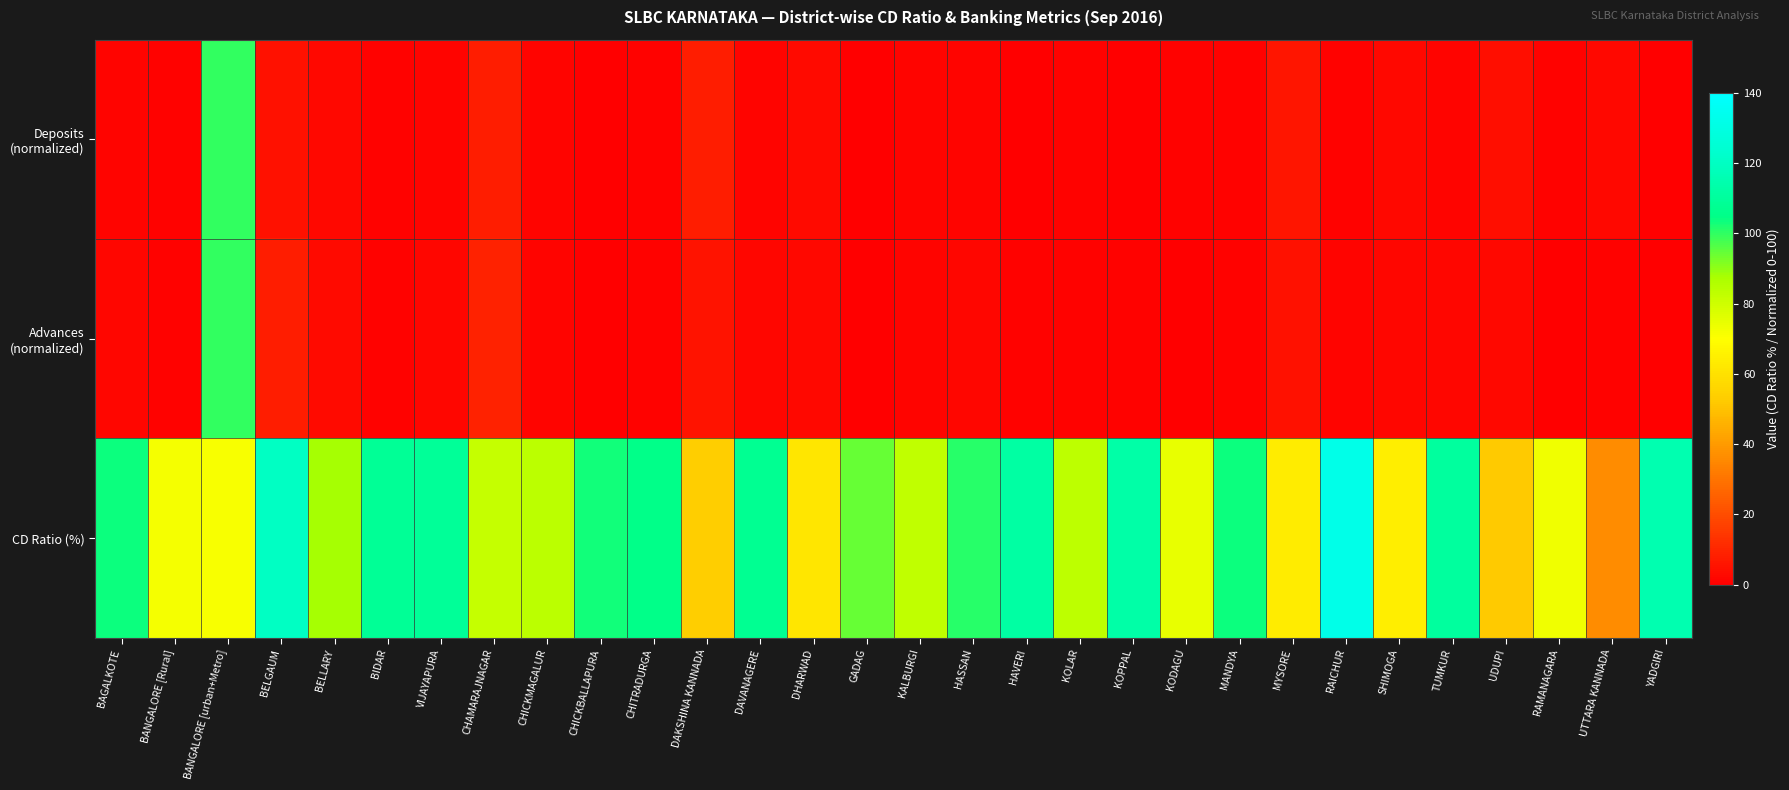

Between UTTARA KANNADA and DAKSHINA KANNADA, which is larger?

DAKSHINA KANNADA